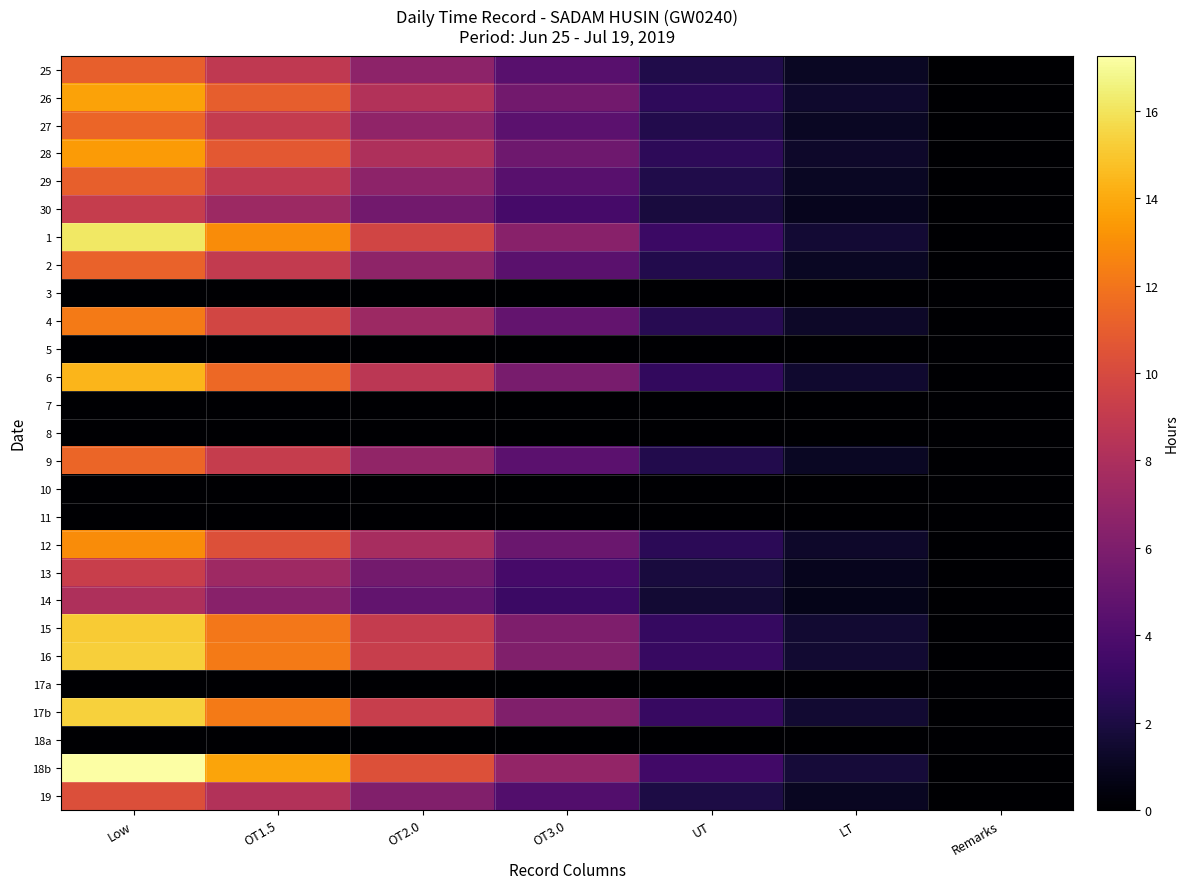

At which category is the sum across all series the highest?

Low